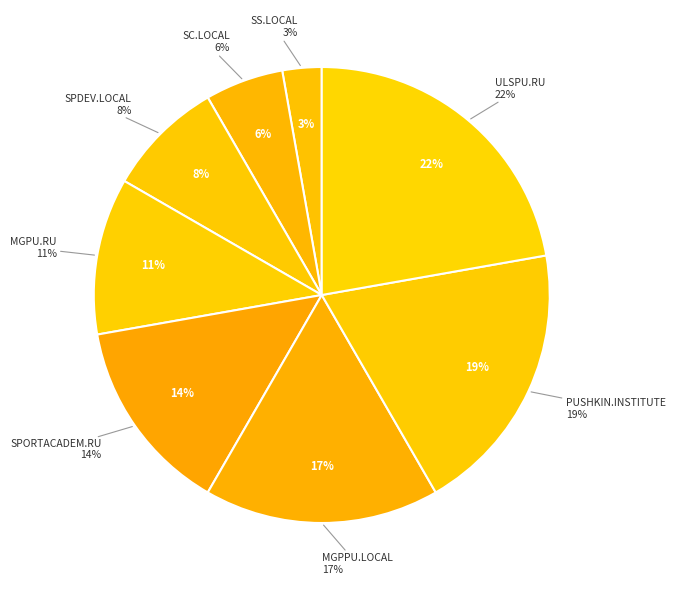

The ULSPU.RU slice represents 22% of the pie. True or false?

True